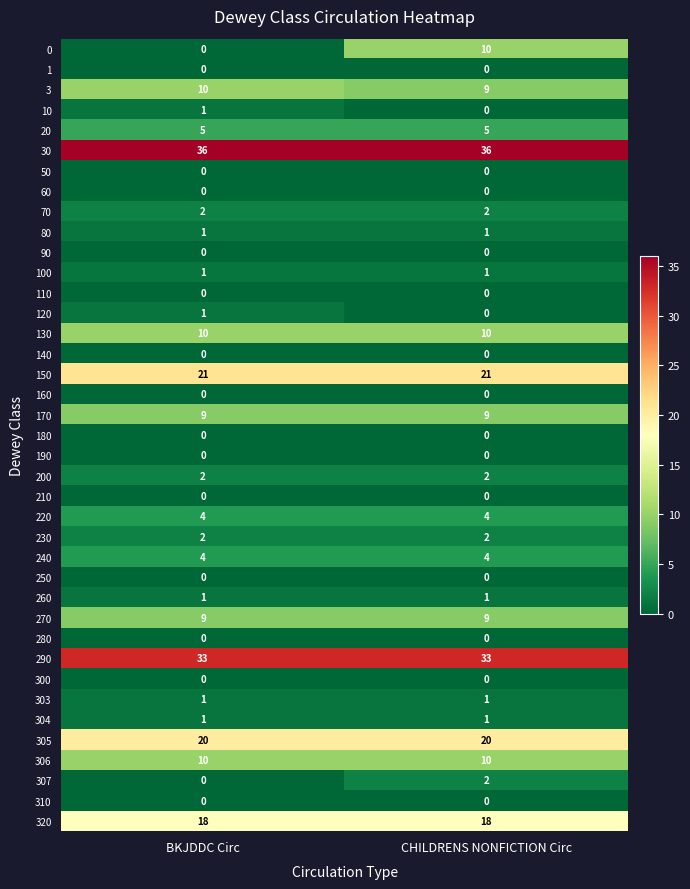

What is the maximum value shown in the chart?

36